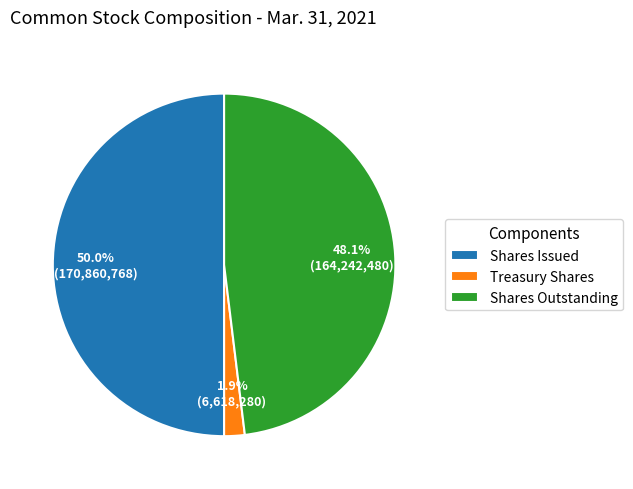

How many slices are in this pie chart?

3